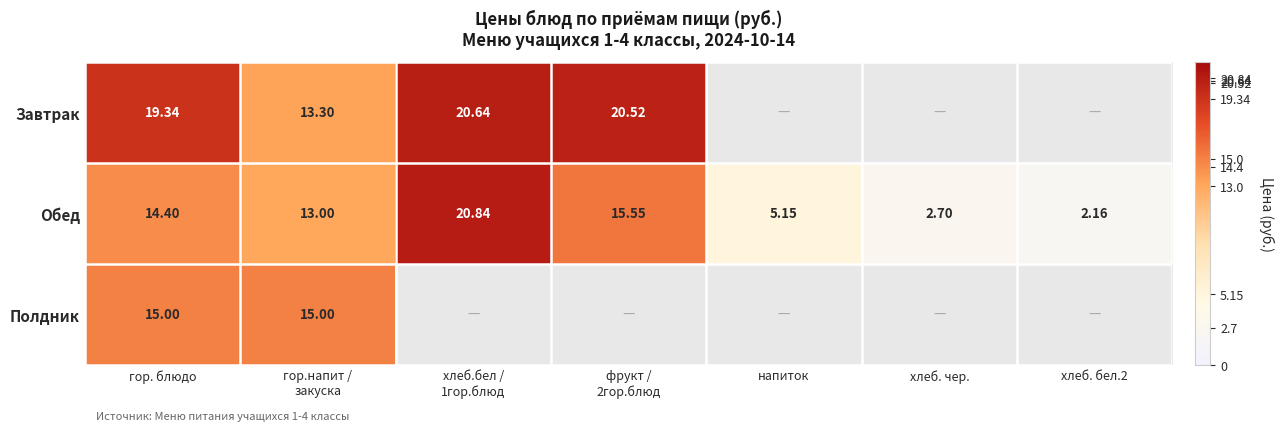

Where does the Обед series first go above 13?

гор. блюдо